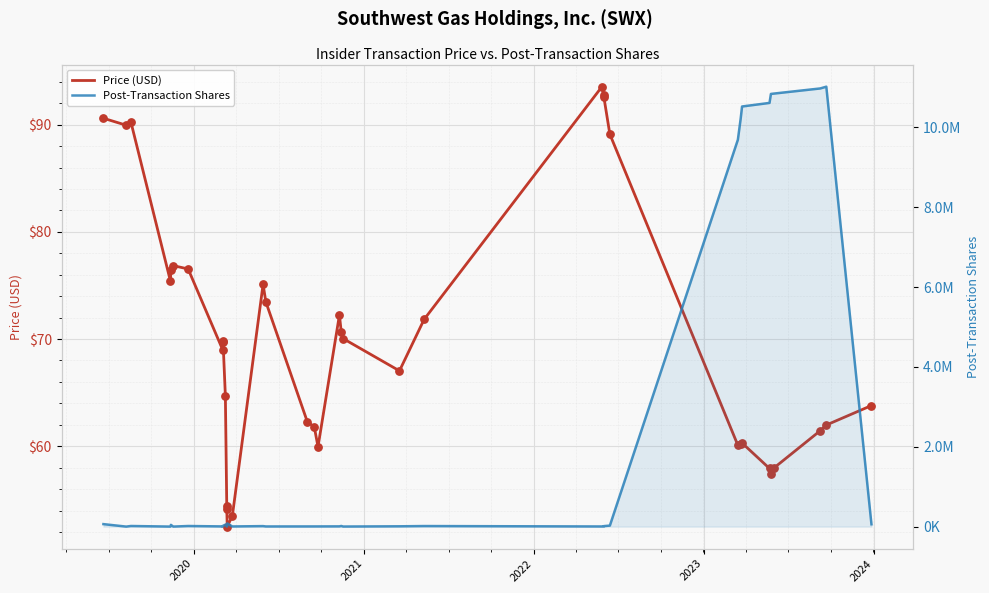

Which series has the widest spread of Y values?

Post-Transaction Shares